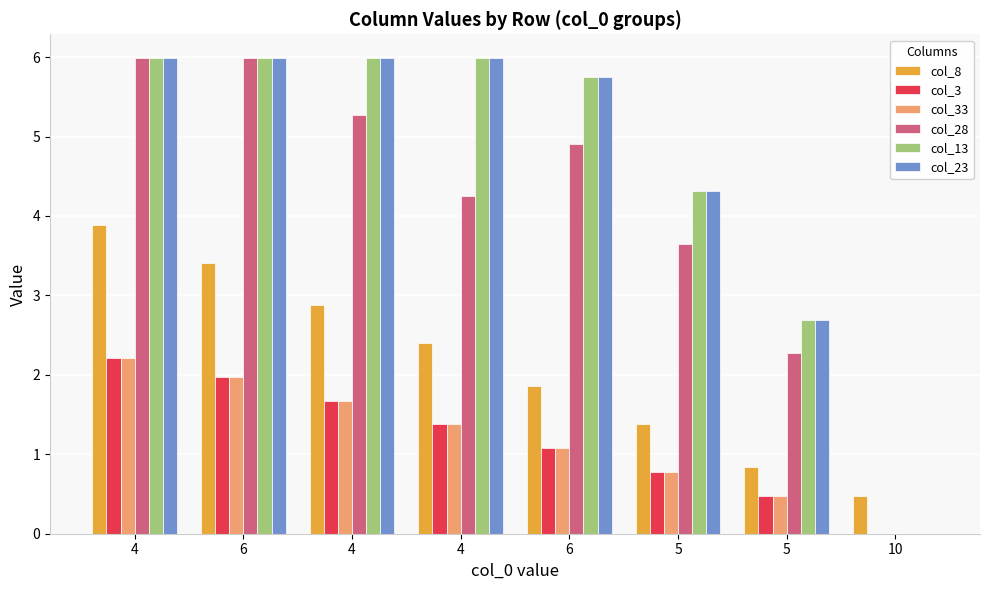

Between 5 and 10, which series saw the biggest shift?

col_13